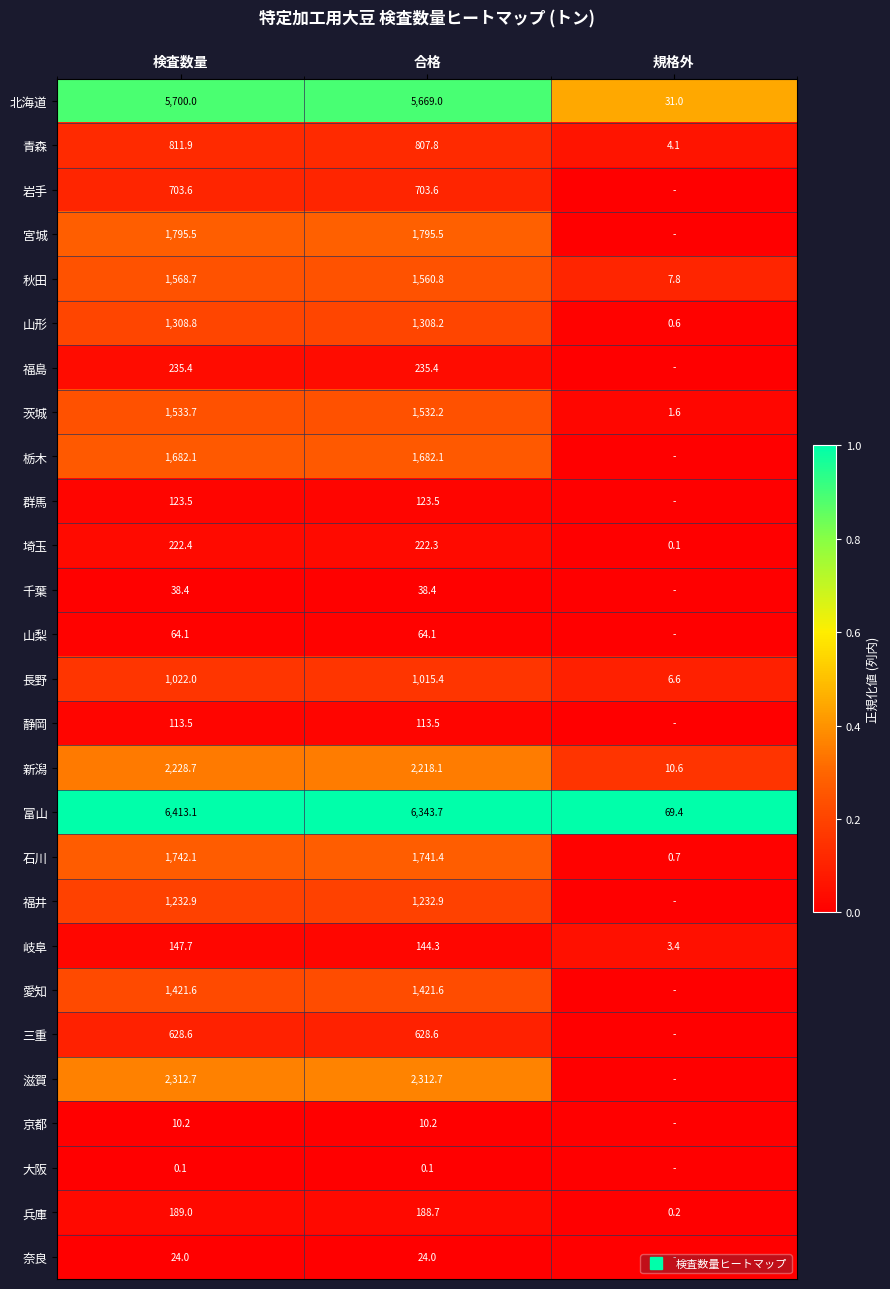

Count the number of data series in this chart.

27